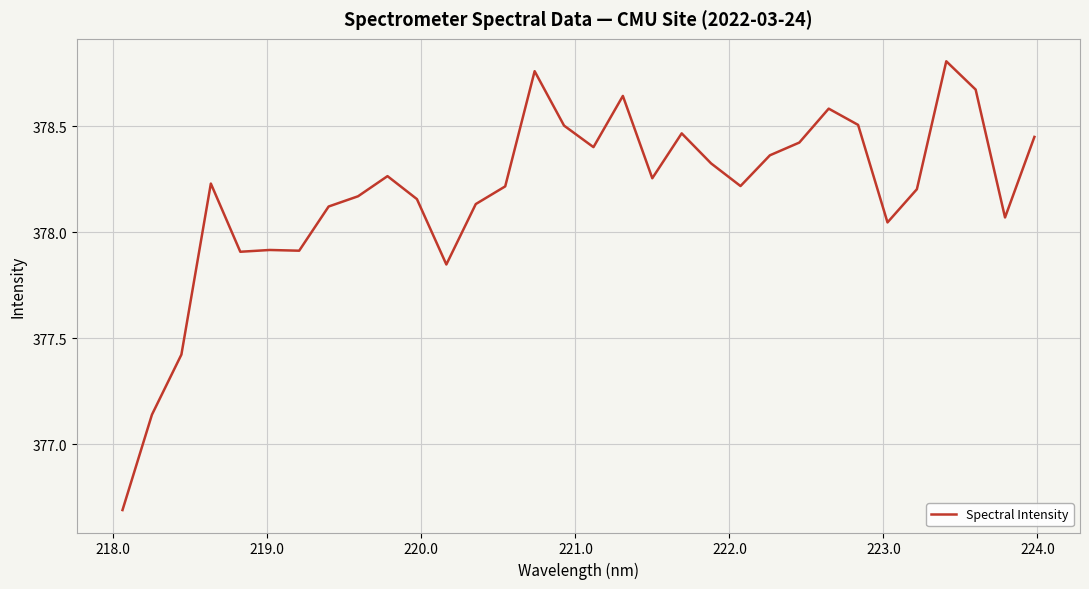

What is the smallest value displayed?

376.7